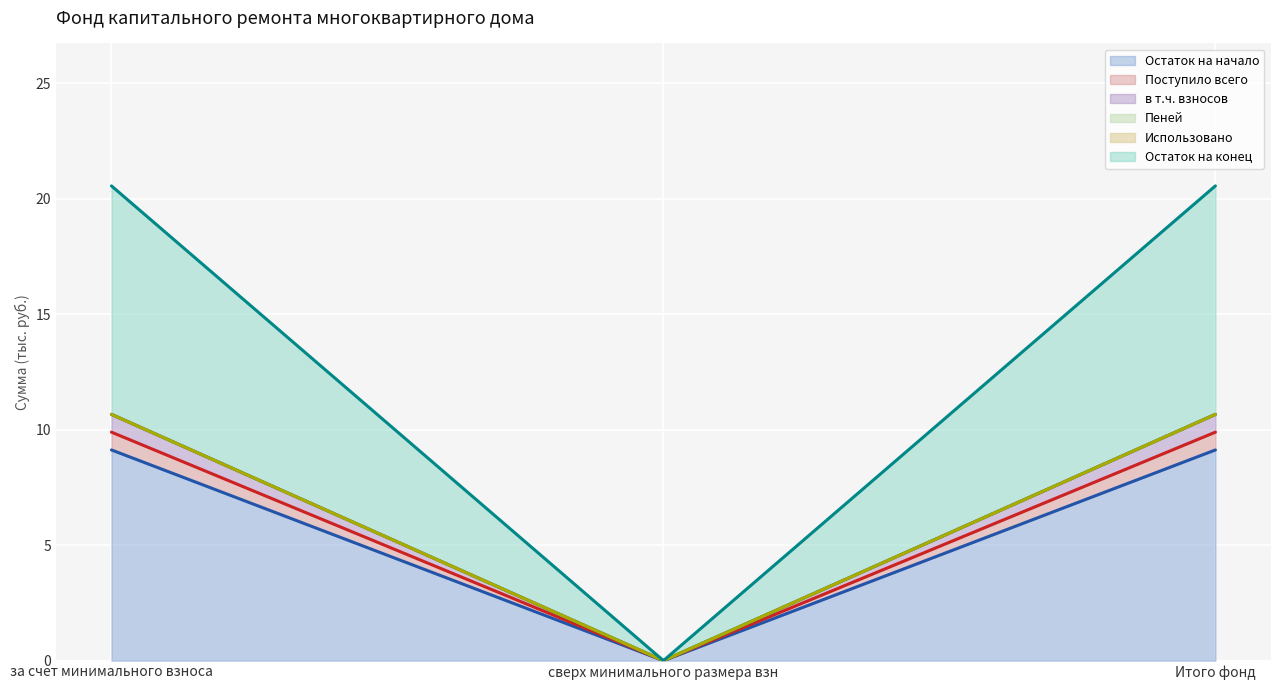

Between за счет минимального взноса and Итого фонд, which series saw the biggest shift?

Остаток на начало